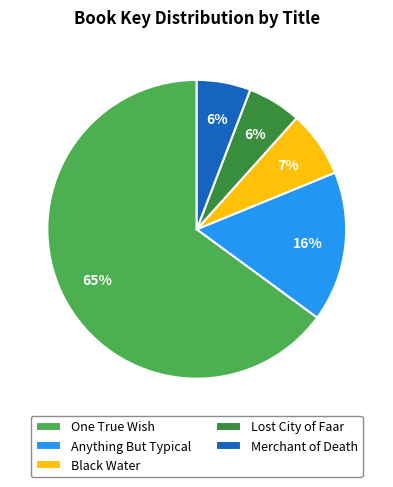

Count the number of slices in the pie.

5